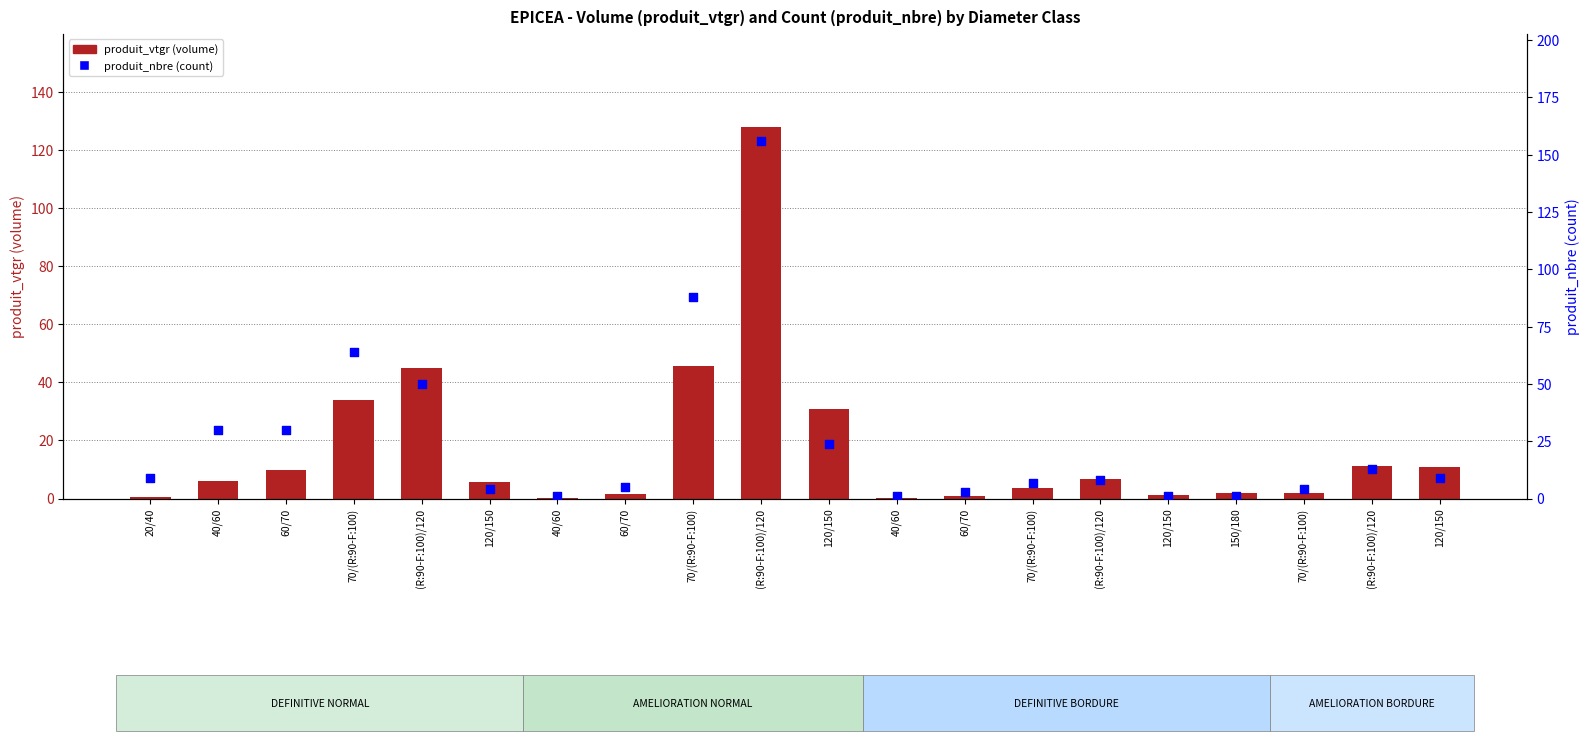

What is the total value across all series at 120/150?

9.8